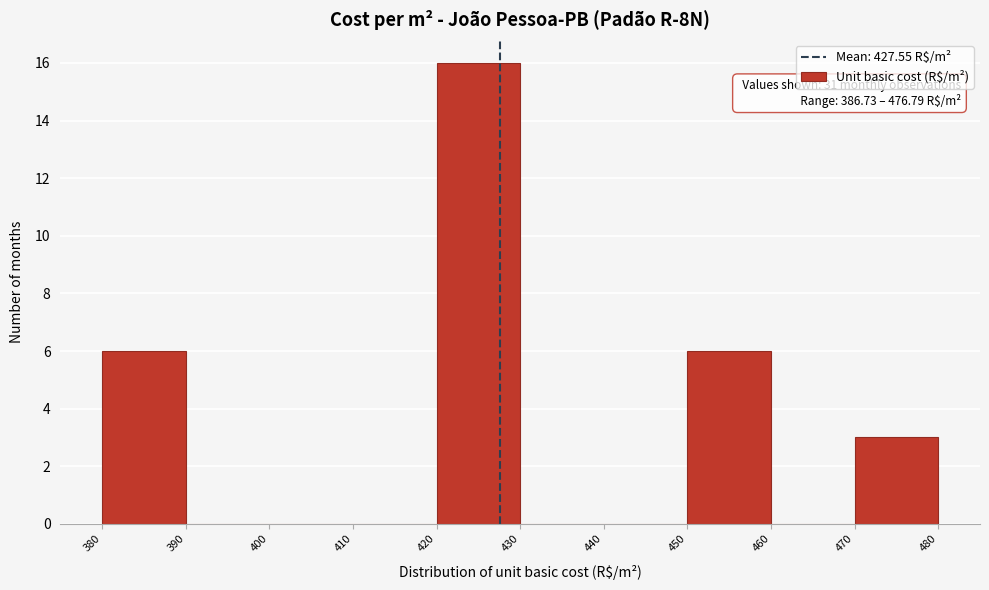

Over which range of the x-axis is the bar tallest?

420 to 430